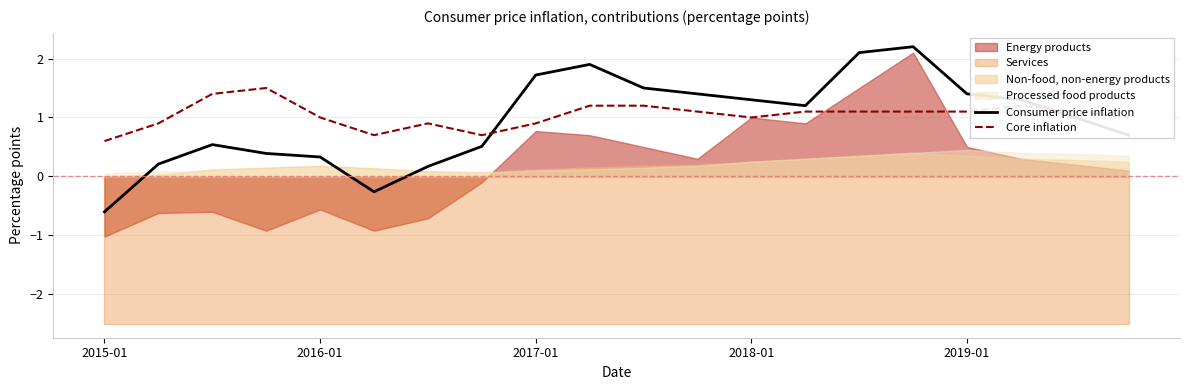

What is the highest value of the Core inflation series?

1.5